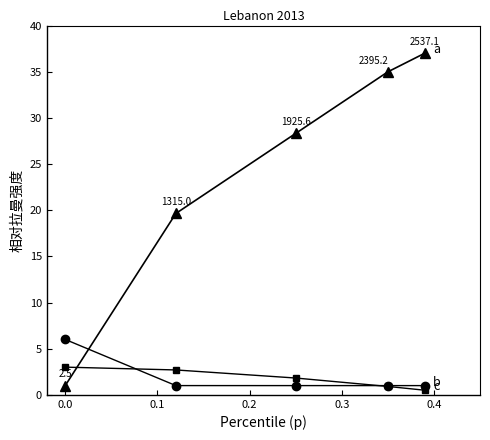

What is the maximum value shown in the chart?

37.0